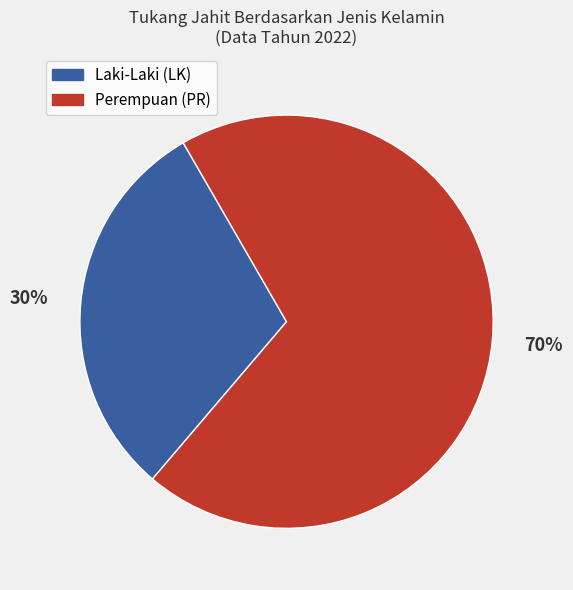

To the nearest percent, what percentage of the pie is Laki-Laki (LK)?

30%